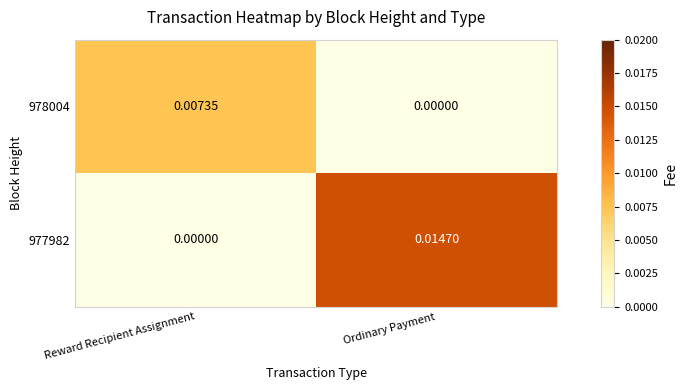

How many categories are shown in the chart?

2